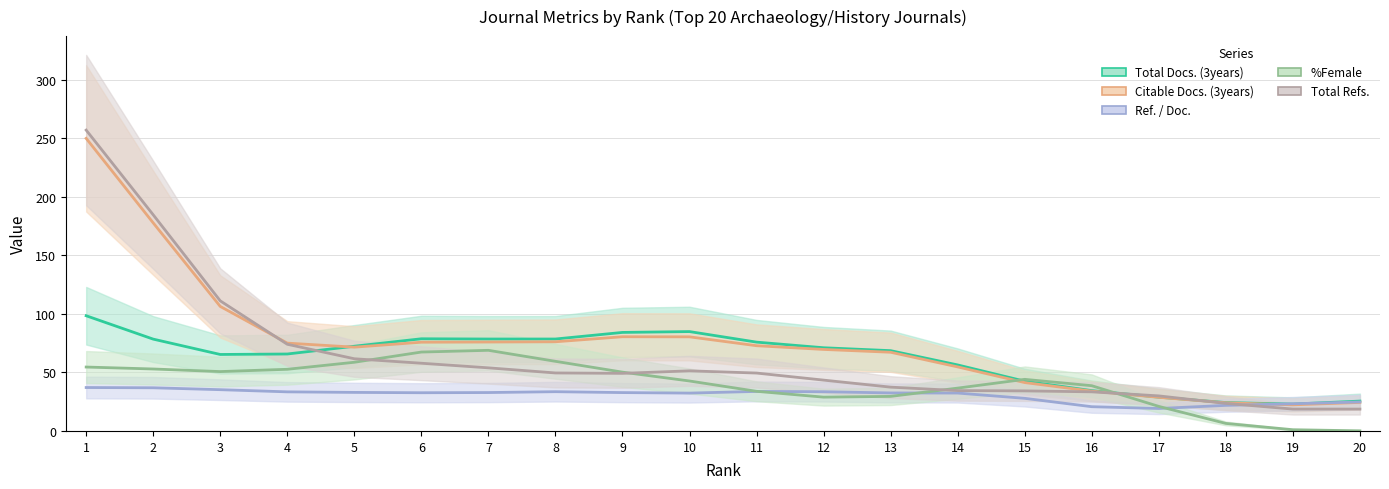

The value of Total Docs. (3years) at 13 is 68.6. True or false?

True